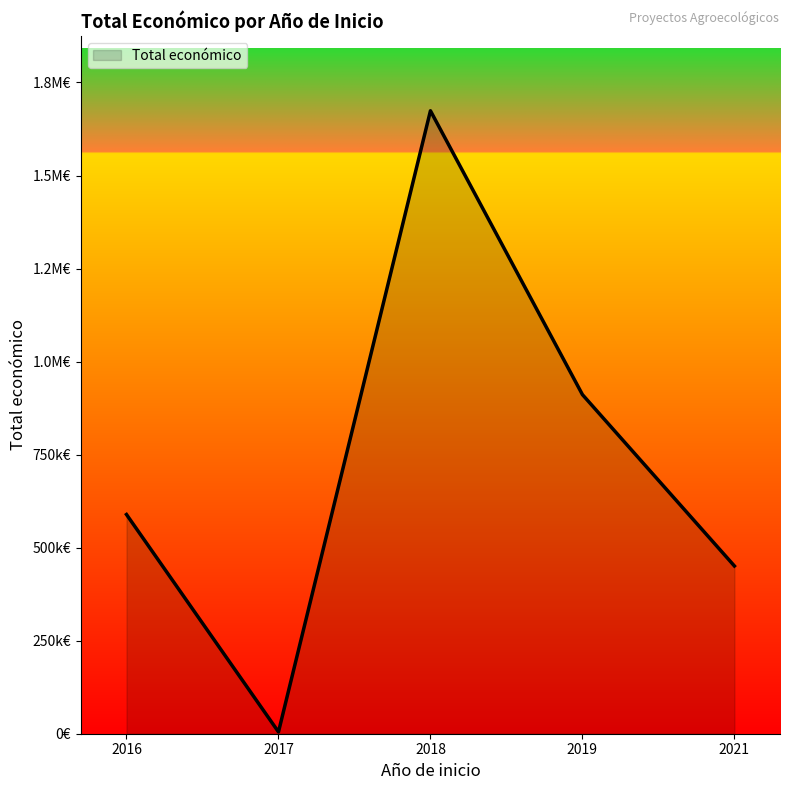

True or false: the data shows 1445235 at 2018.

False